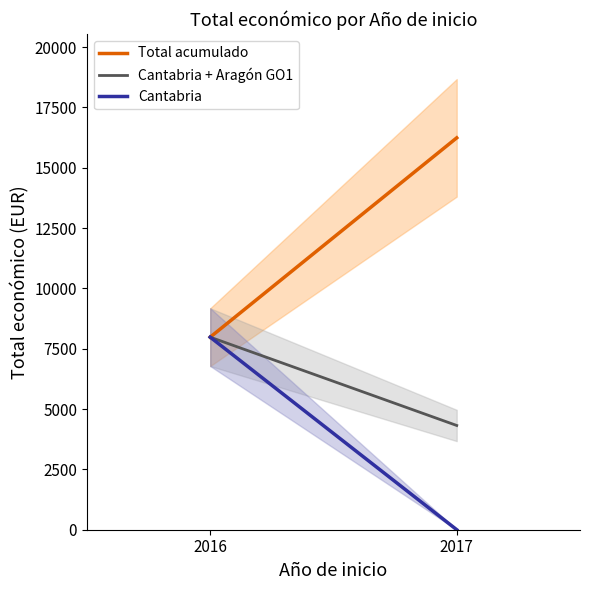

What are all the series names shown in the legend?

Total acumulado, Cantabria + Aragón GO1, Cantabria